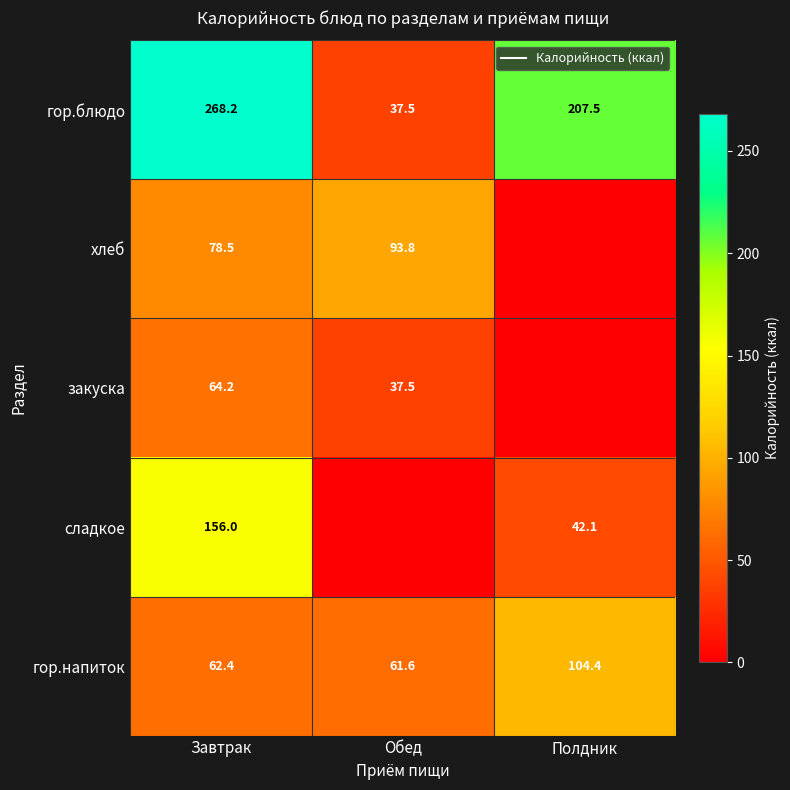

The value of сладкое at Завтрак is 156.0. True or false?

True